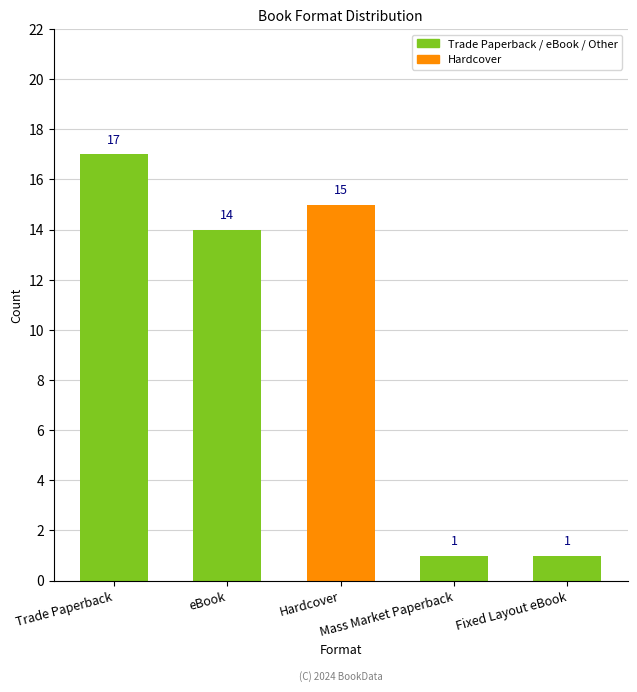

At which label does the data first exceed 14?

Trade Paperback